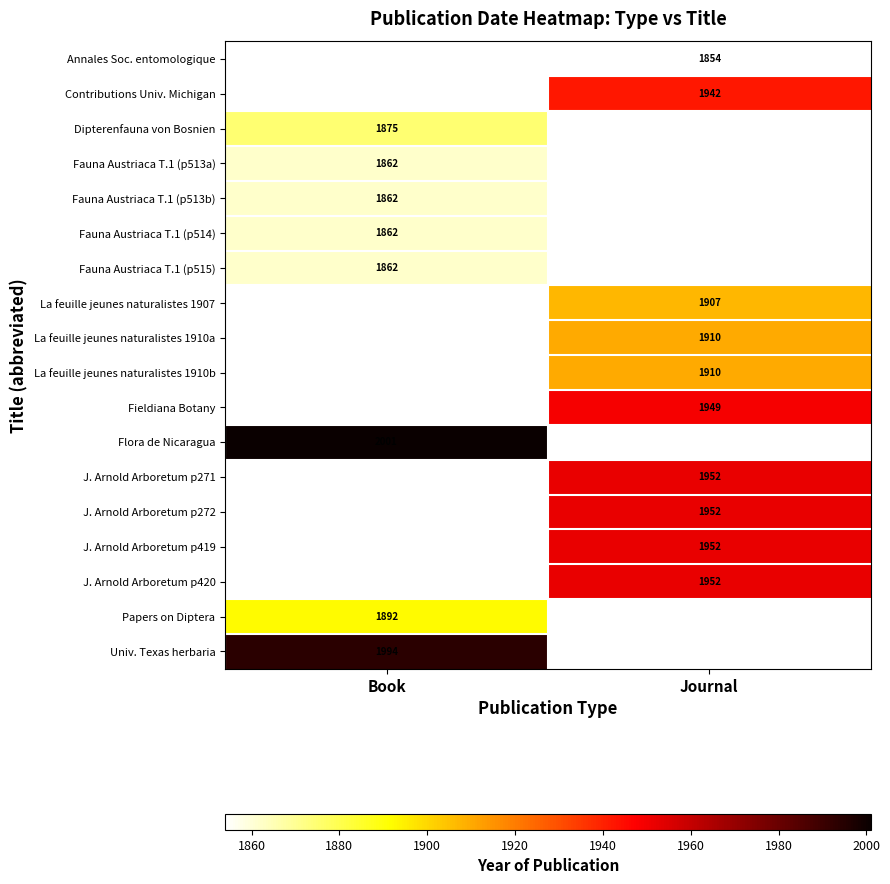

The Flora de Nicaragua series shows 2001 at Book. True or false?

True